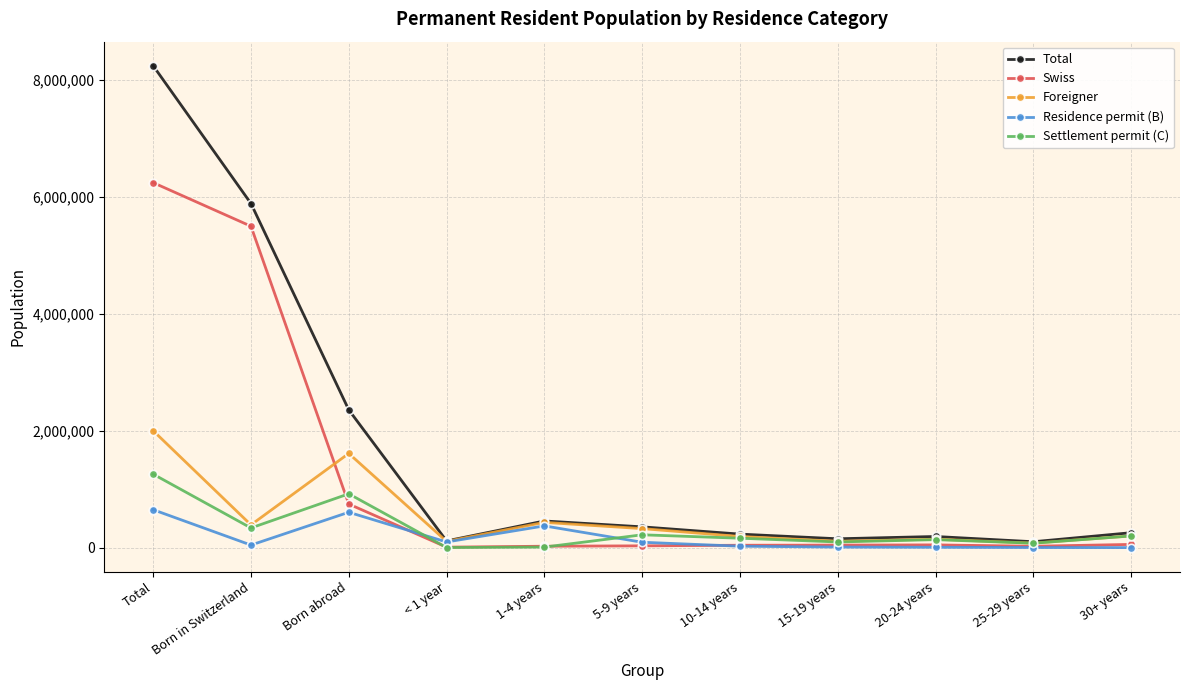

What is the difference between the highest and lowest values at 15-19 years?

141695